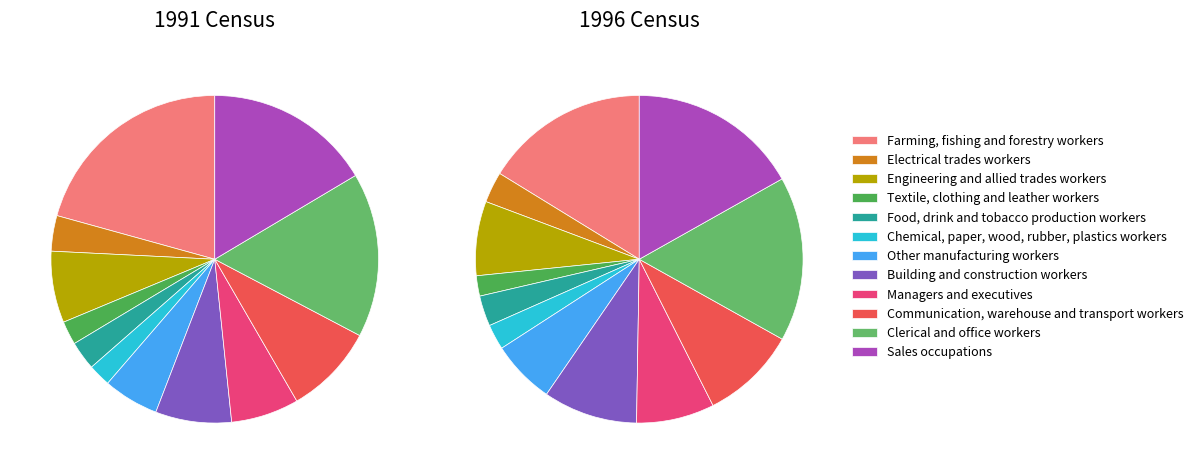

Between Building and construction workers and Food, drink and tobacco production workers, which is larger?

Building and construction workers